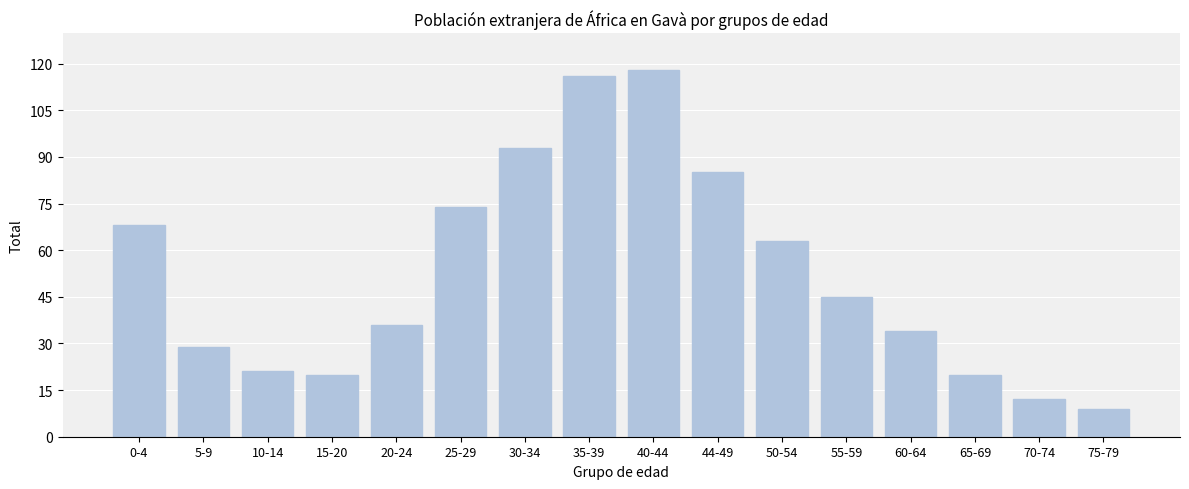

Reading left to right, extract all data points from this chart.

0-4=68	5-9=29	10-14=21	15-20=20	20-24=36	25-29=74	30-34=93	35-39=116	40-44=118	44-49=85	50-54=63	55-59=45	60-64=34	65-69=20	70-74=12	75-79=9